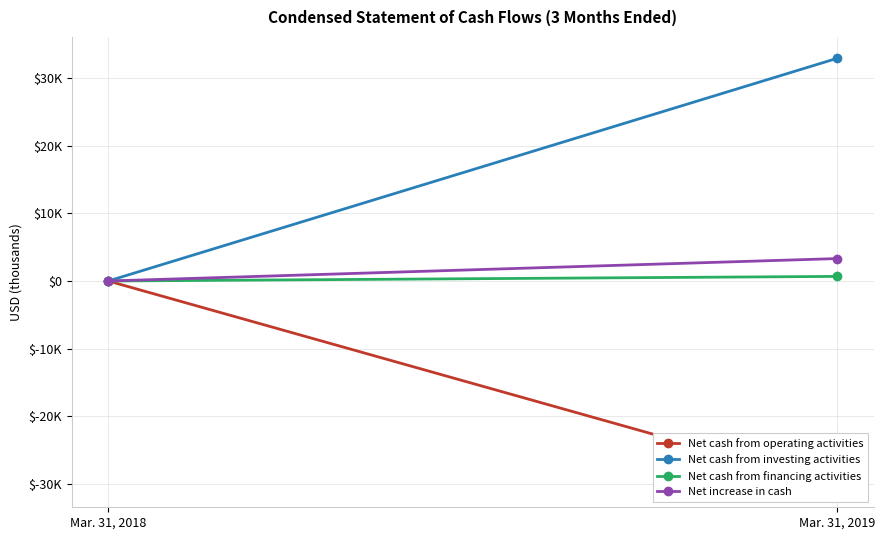

How many Net cash from operating activities values are between -30256 and 5?

2